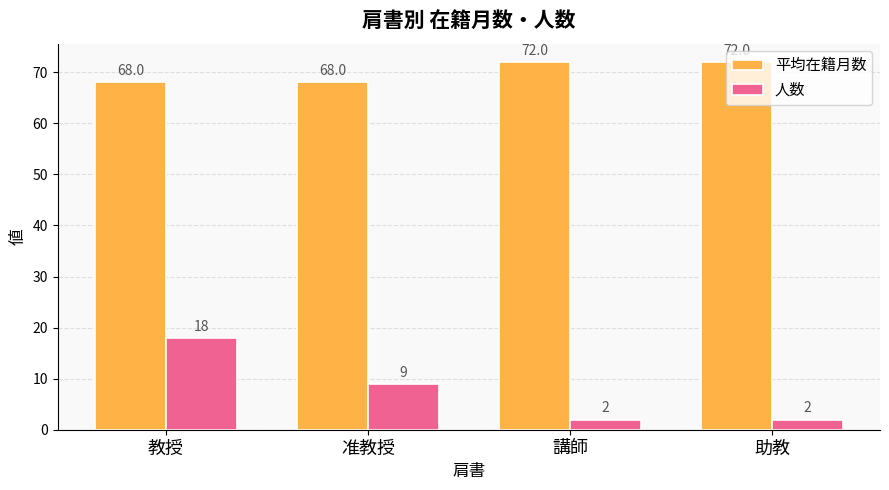

Is the value of 平均在籍月数 at 准教授 greater than the value of 人数 at 講師?

Yes